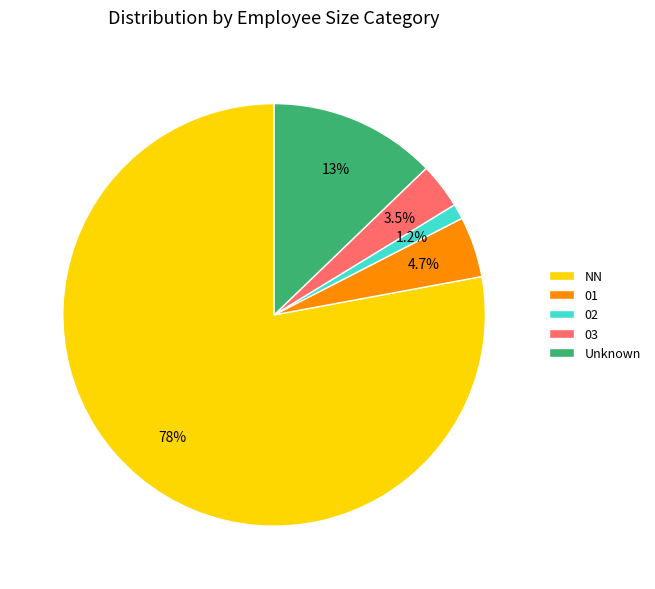

What is the smallest slice in the pie chart?

02